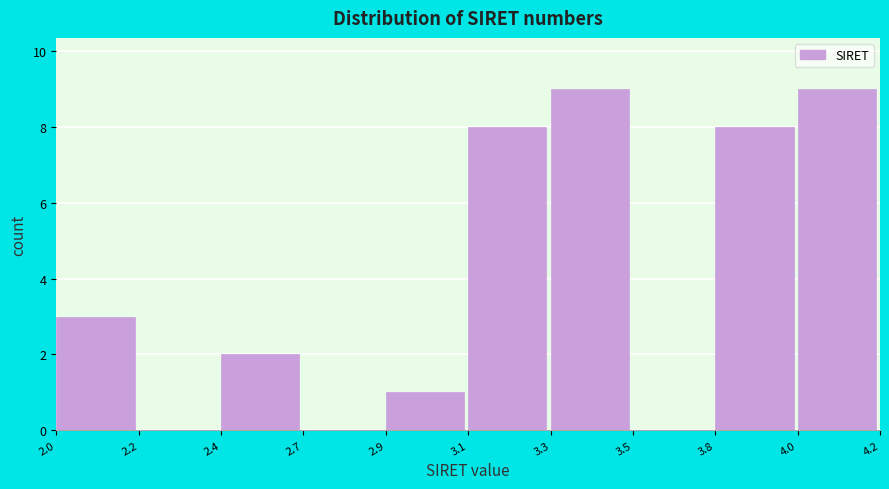

Reading left to right, list all the values displayed in this chart.

2.0=3	2.2=0	2.4=2	2.7=0	2.9=1	3.1=8	3.3=9	3.5=0	3.8=8	4.0=9